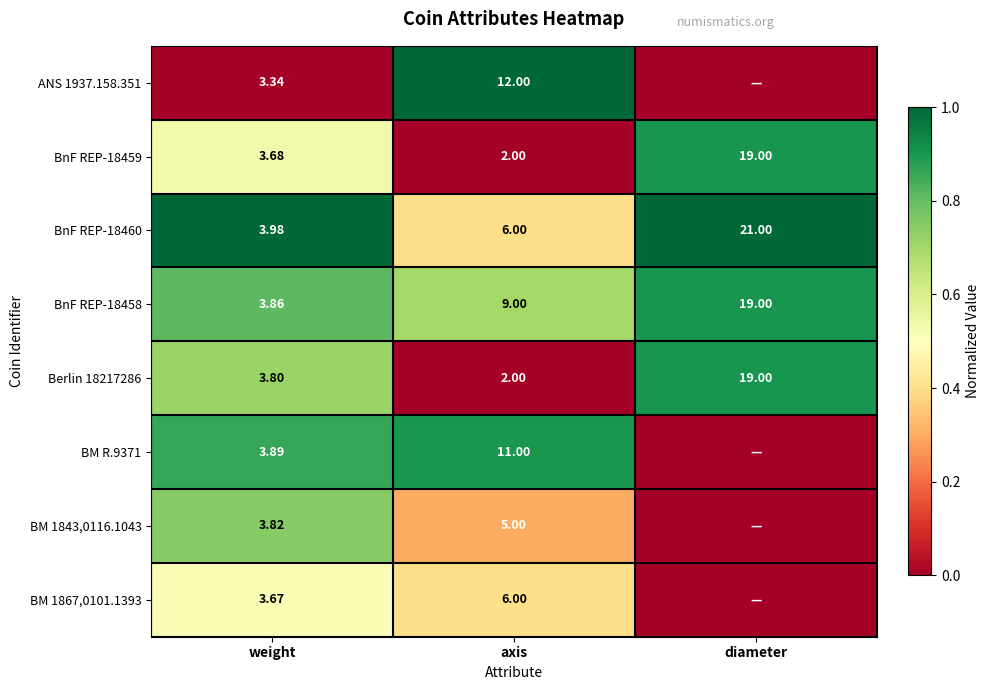

List the labels in order of BnF REP-18459 value, smallest first.

axis, weight, diameter